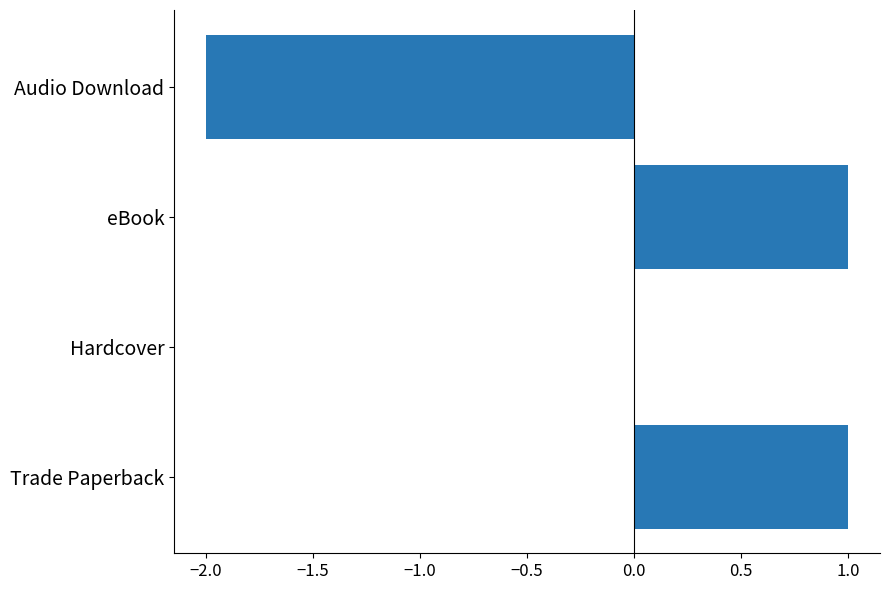

Count the values in the range 0 to 1.

3